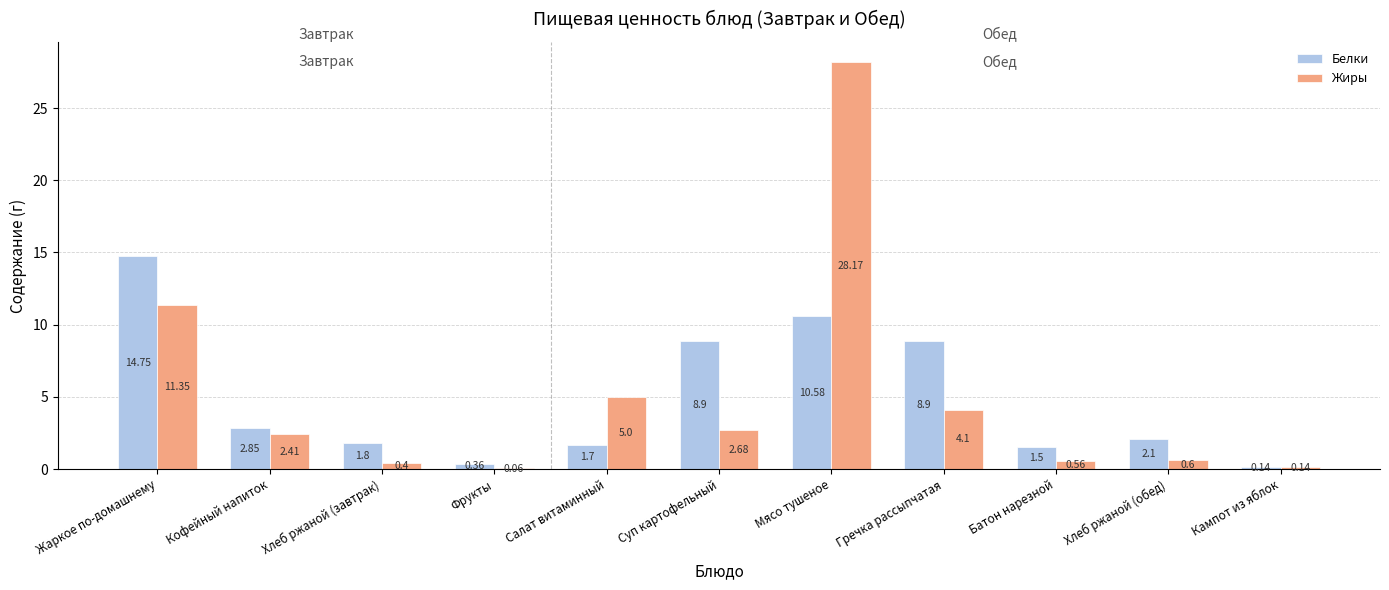

At which label does Белки first exceed 2?

Жаркое по-домашнему